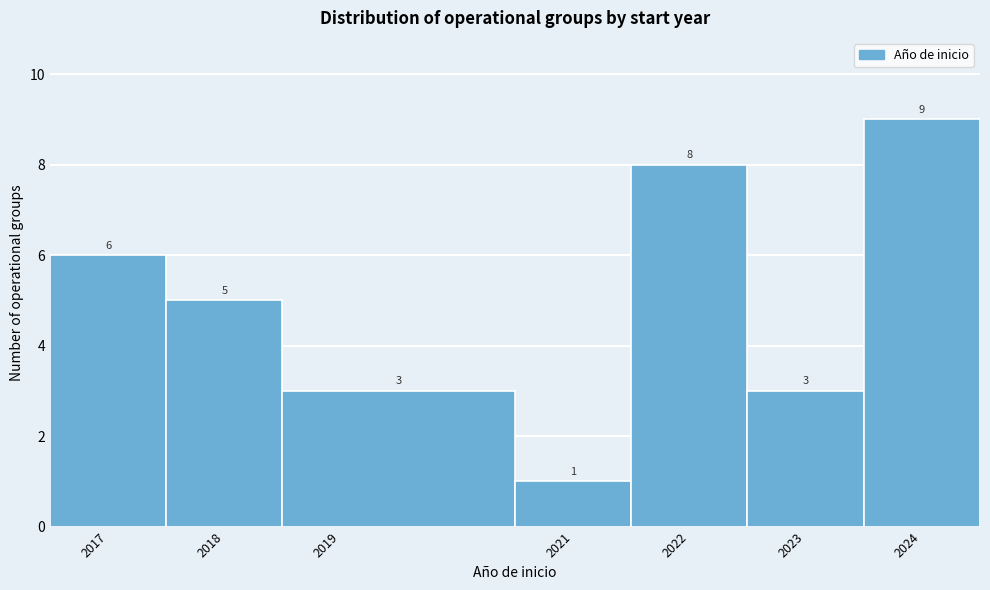

Reading left to right, transcribe this chart: for each bar, give the range it covers on the x-axis and its height.

2016.5 to 2017.5: 6
2017.5 to 2018.5: 5
2018.5 to 2020.5: 3
2020.5 to 2021.5: 1
2021.5 to 2022.5: 8
2022.5 to 2023.5: 3
2023.5 to 2024.5: 9